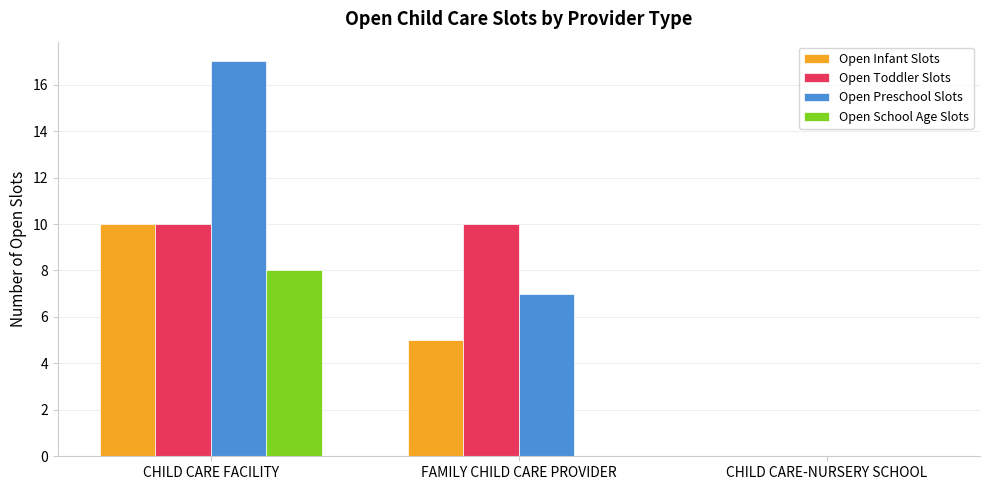

What is the sum of all Open Preschool Slots values?

24